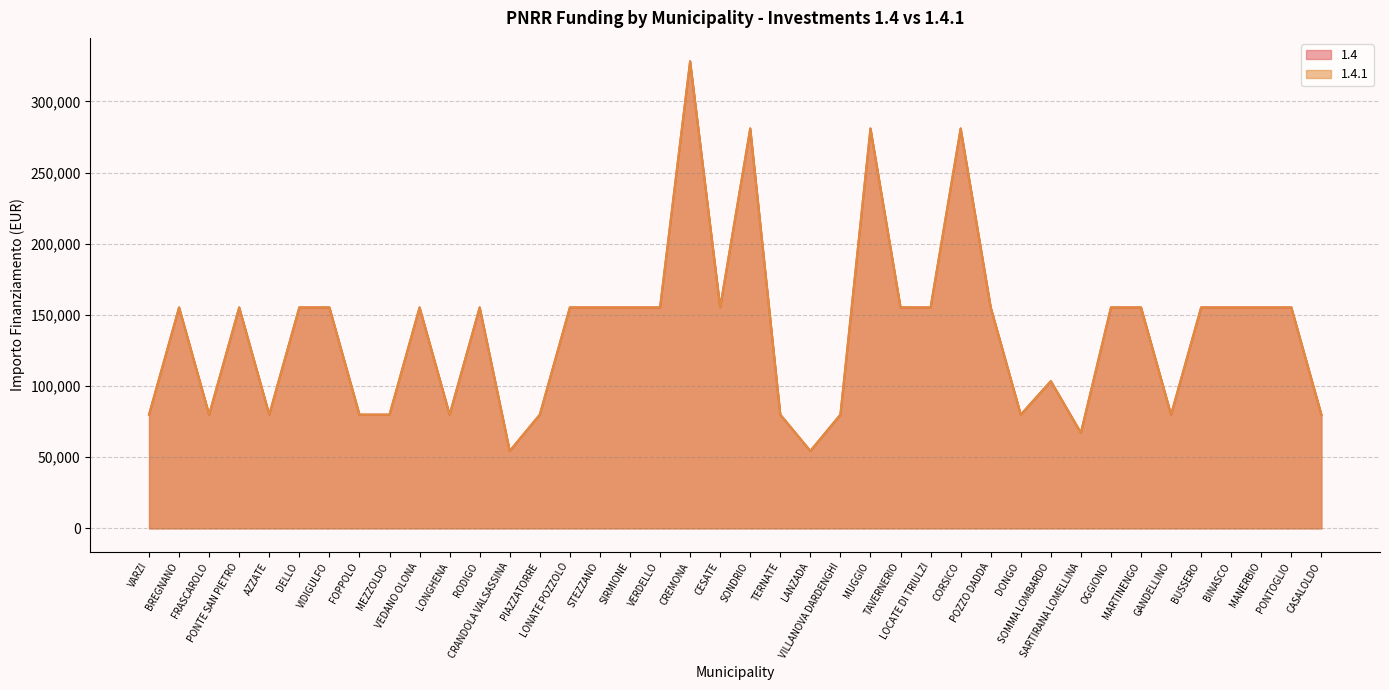

Read the 1.4.1 value at CORSICO.

280932